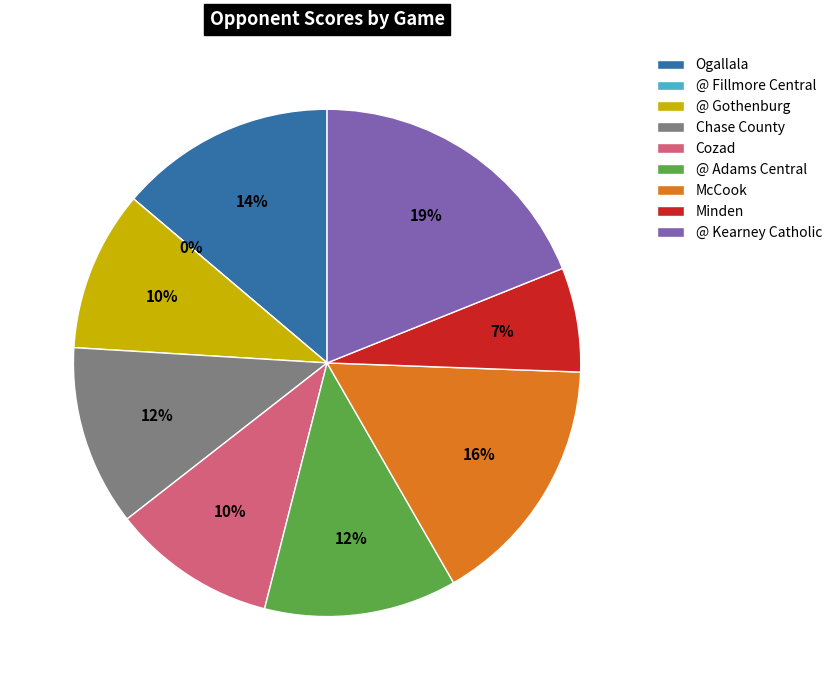

Does any single category account for the majority?

No